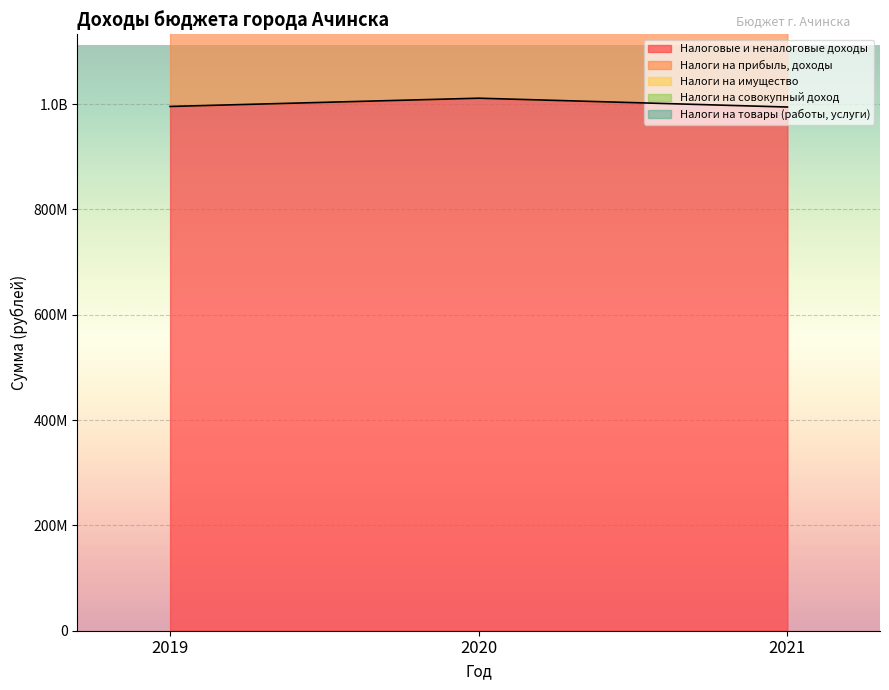

What is the difference between the Налоговые и неналоговые доходы values at 2019 and 2021?

1071818